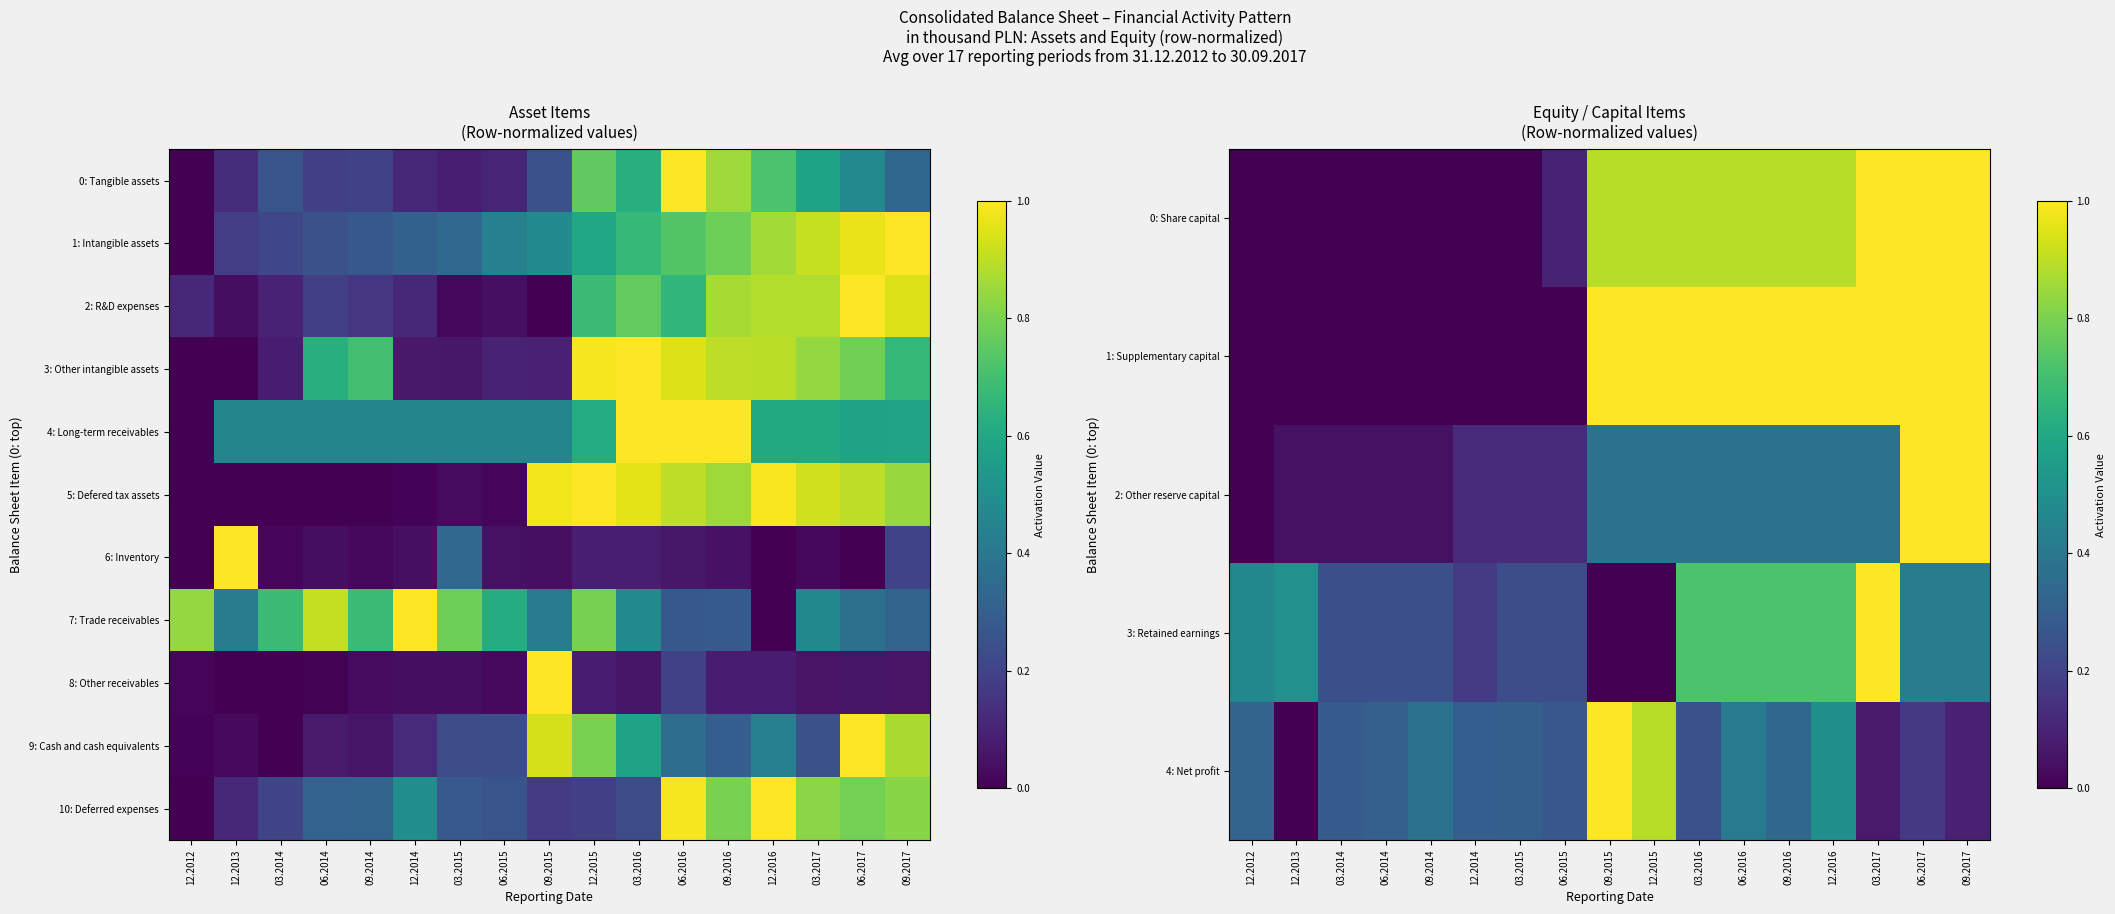

Count the 3: Retained earnings values in the range 0 to 1.

17